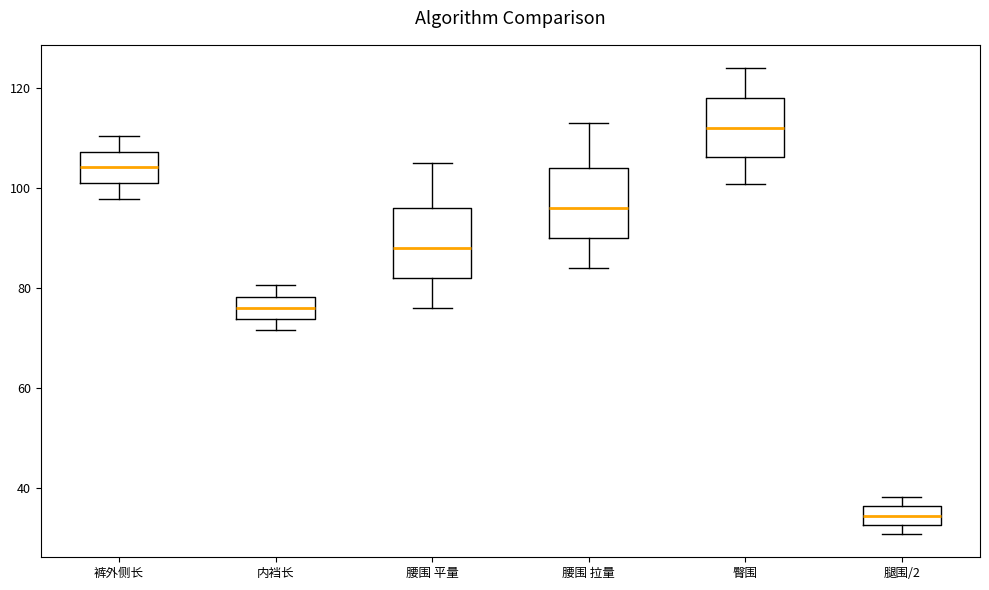

Which box has the lowest median line?

腿围/2